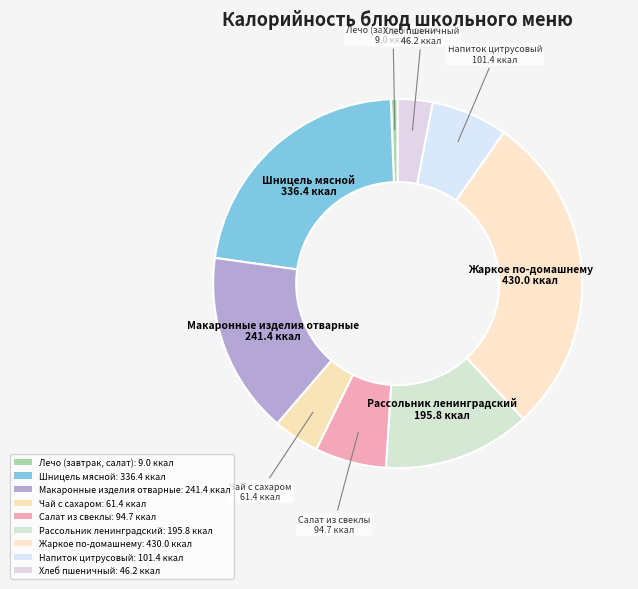

How many slices are in this pie chart?

9